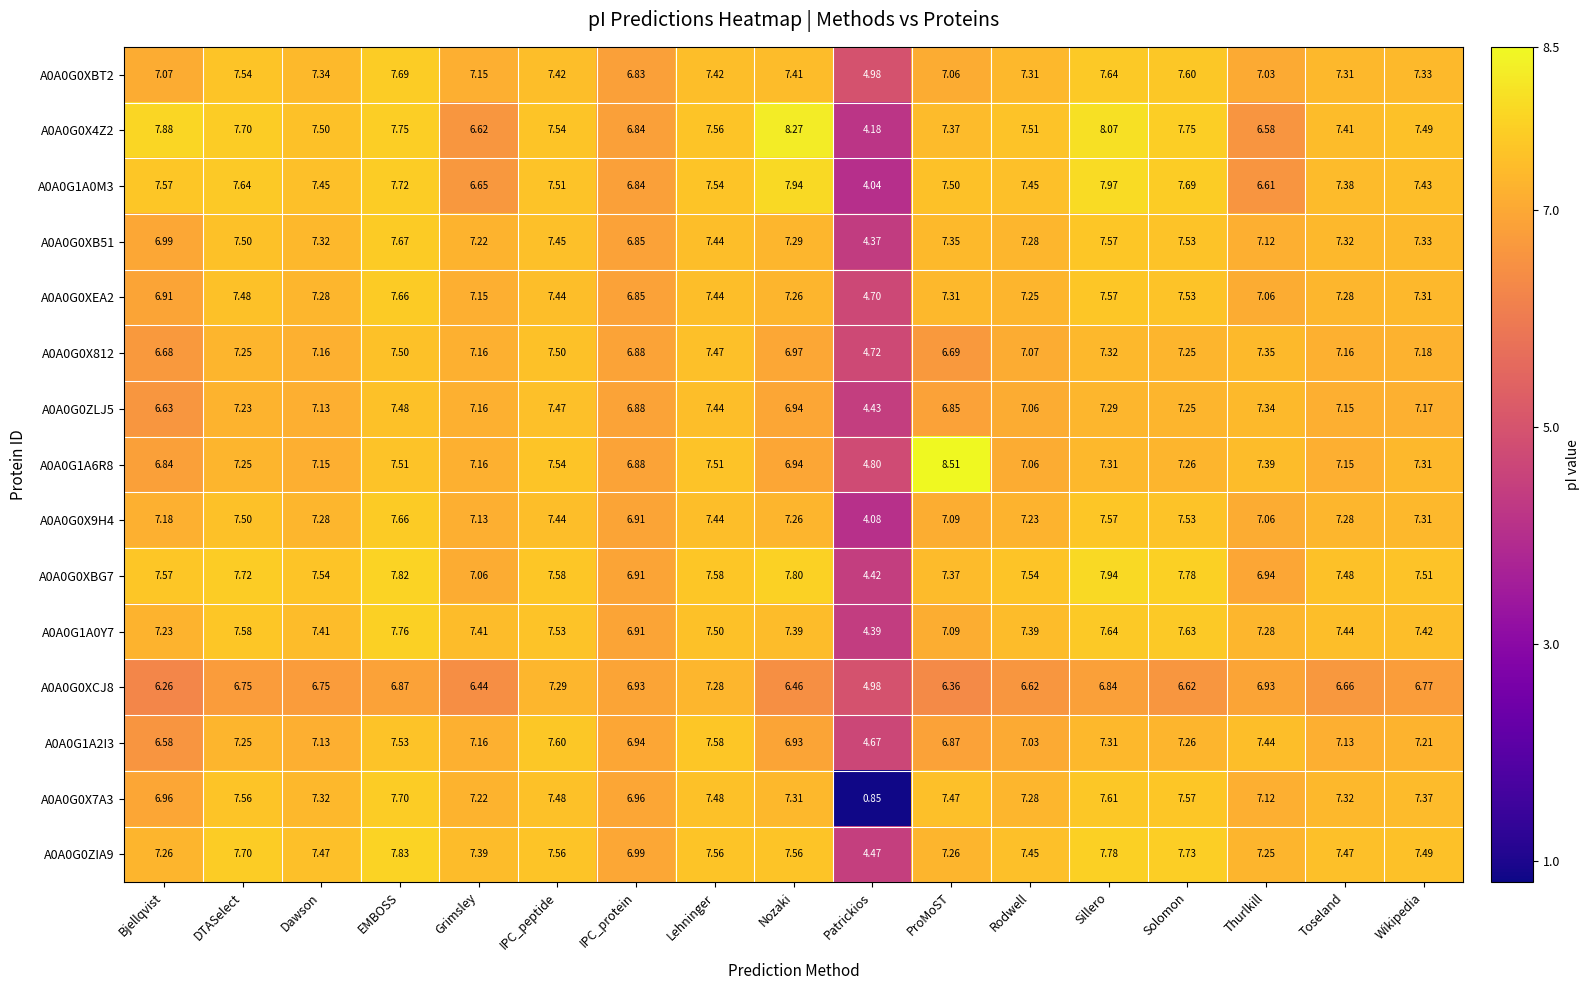

Where does the A0A0G0XCJ8 series first go above 6?

Bjellqvist